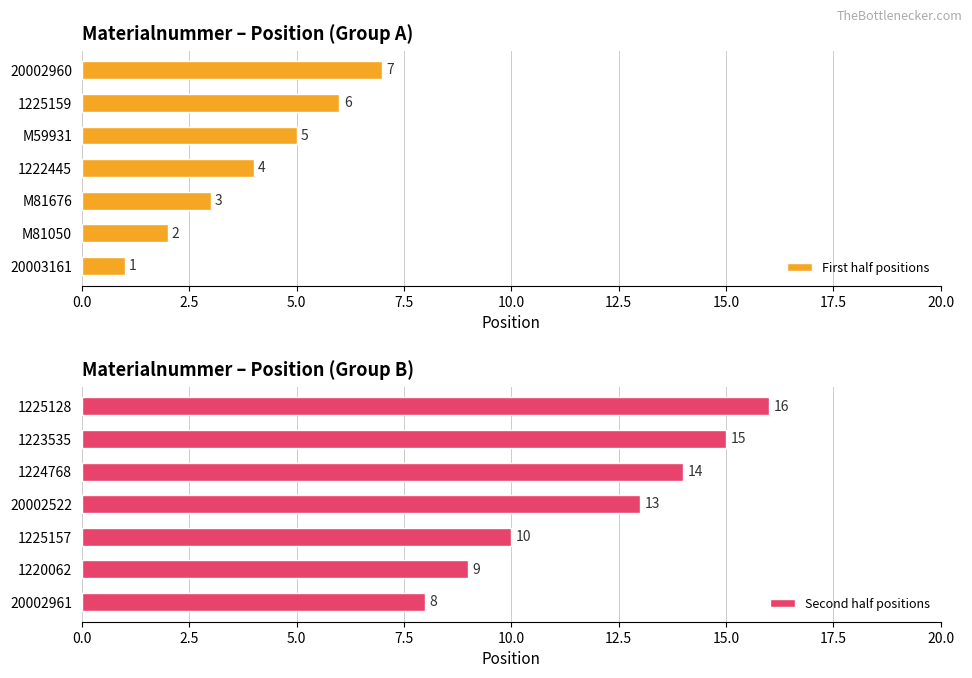

Where is First half positions nearest to the value 4?

1222445